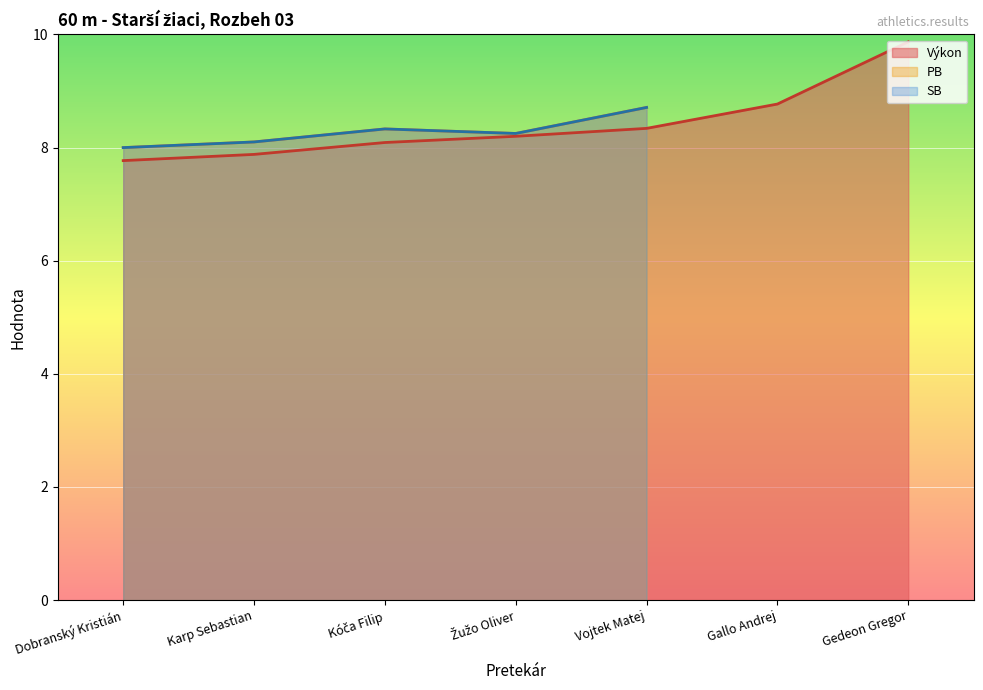

What is the lowest value of the Výkon series?

7.8